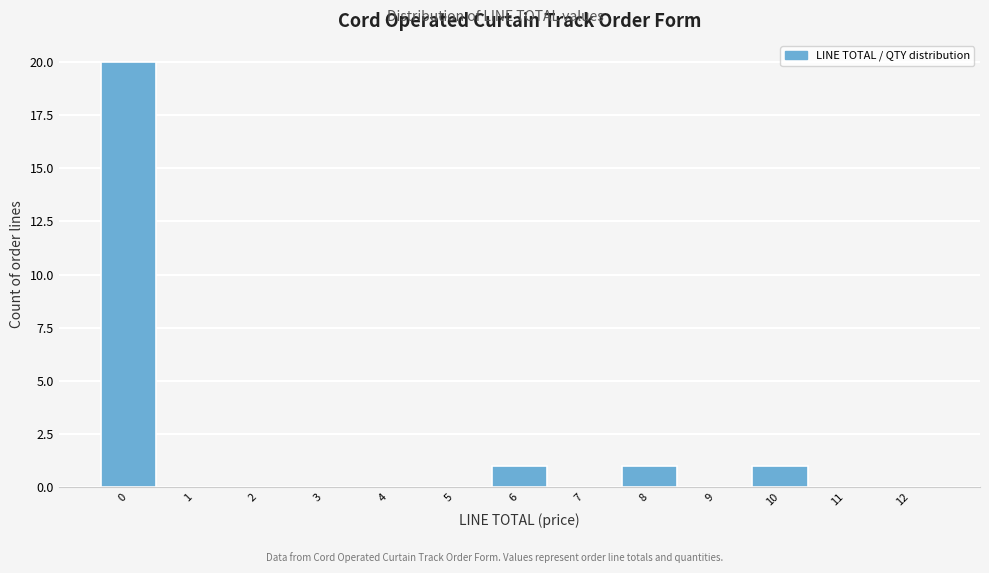

Reading right to left, list all the values displayed in this chart.

12=0	11=0	10=1	9=0	8=1	7=0	6=1	5=0	4=0	3=0	2=0	1=0	0=20